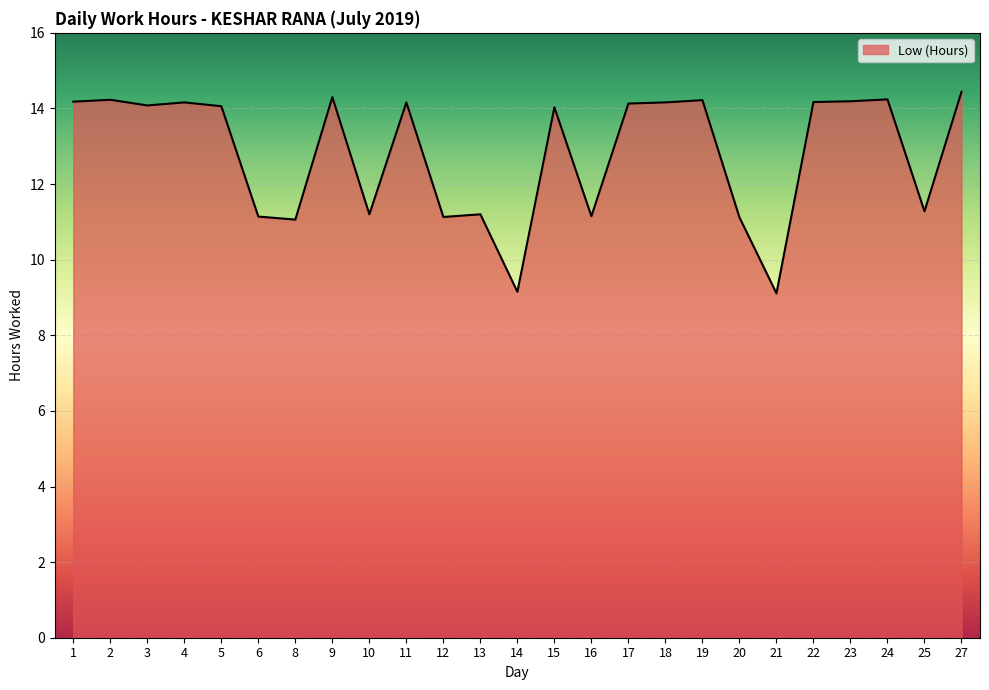

Which category has the highest value across all series?

27